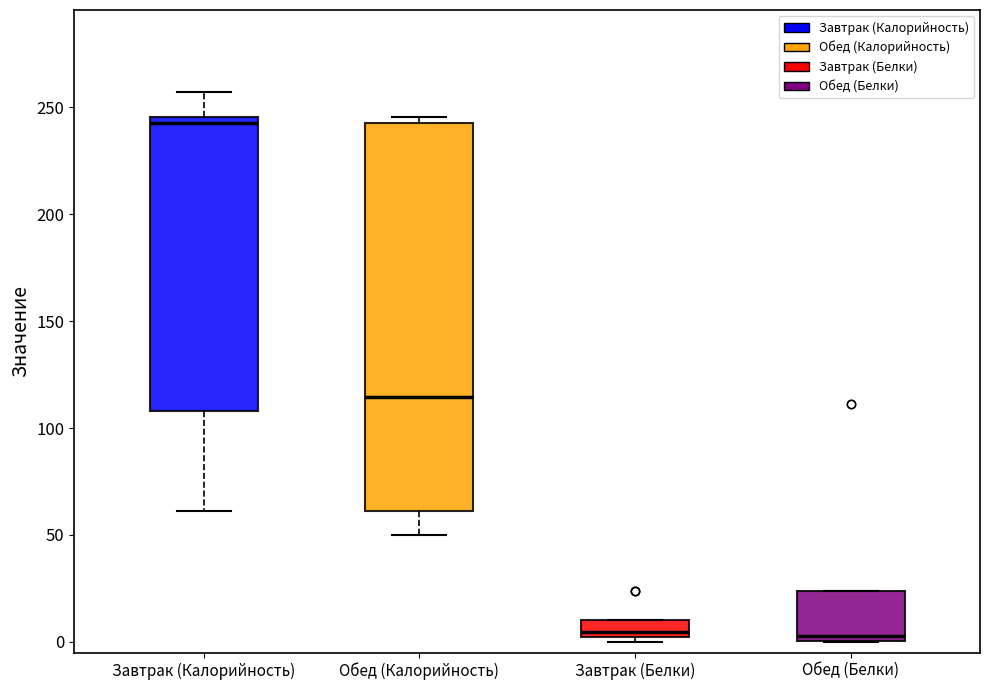

Comparing the boxes themselves (not the whiskers), which one is the tallest?

Обед (Калорийность)